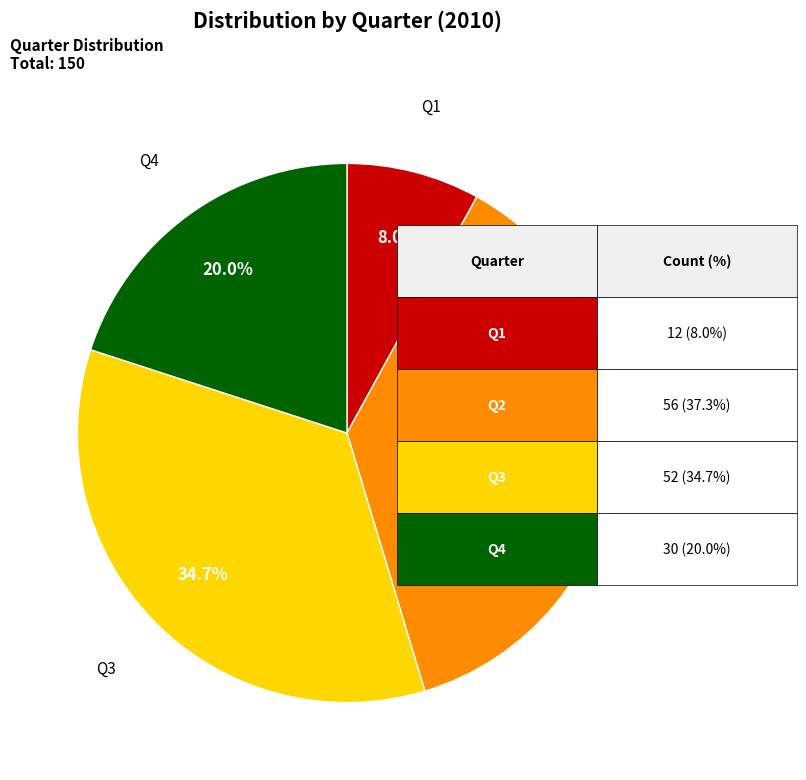

To the nearest percent, what is the difference between the largest and smallest slice percentages?

29%